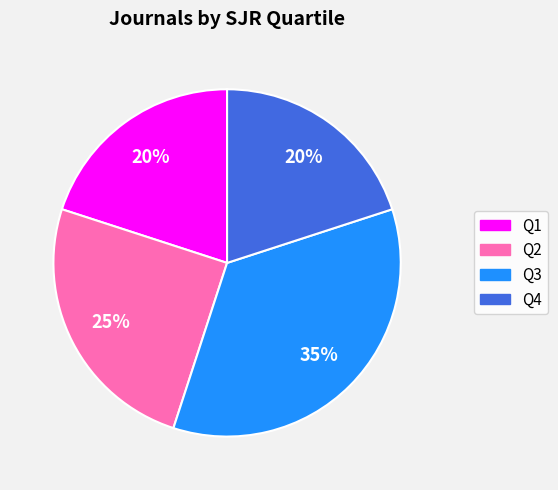

Which slice is the largest?

Q3